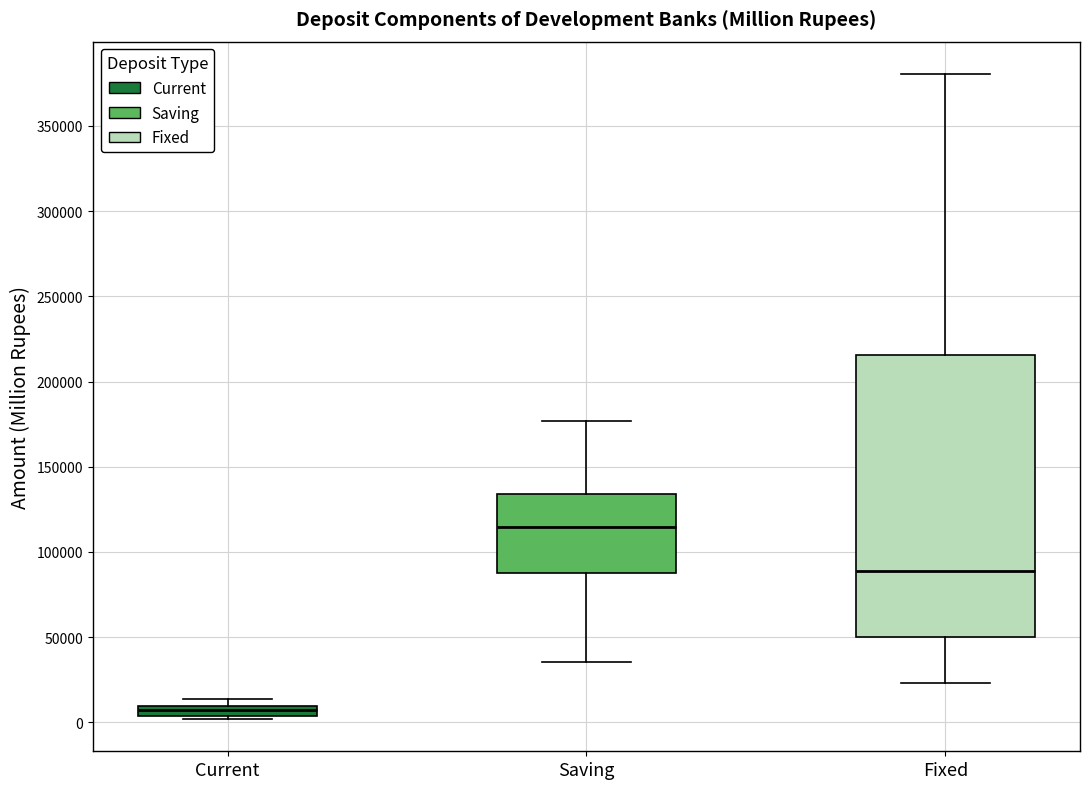

Comparing the boxes themselves (not the whiskers), which one is the tallest?

Fixed